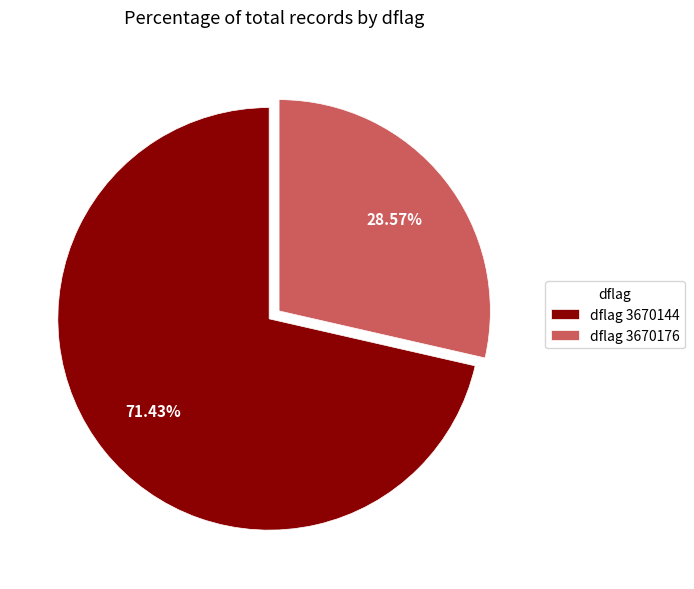

Does dflag 3670176 represent more than half of the total?

No